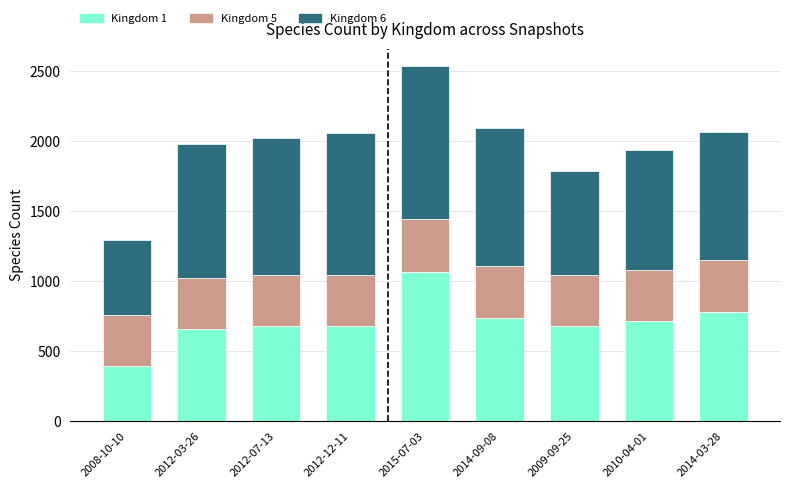

What is the difference between the maximum and minimum values in the Kingdom 1 series?

676